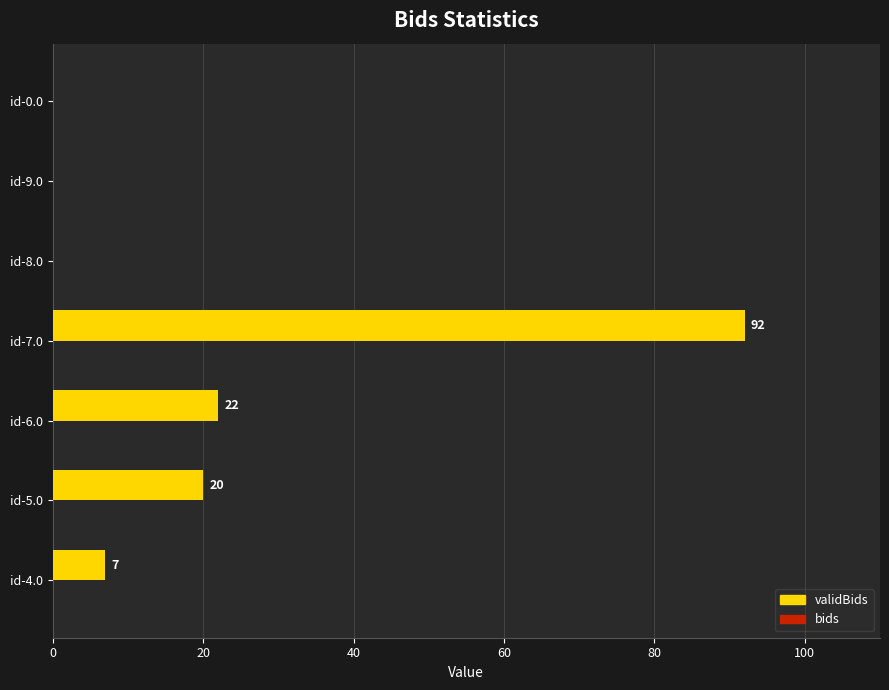

What is the sum of the values at id-5.0 and id-4.0?

27